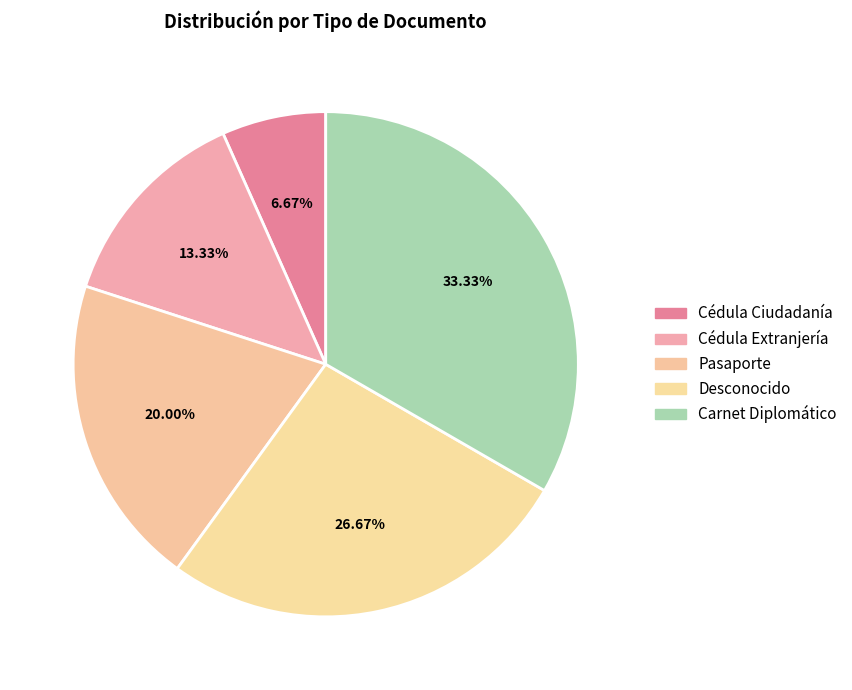

Combined, do Carnet Diplomático and Desconocido account for over 50%?

Yes